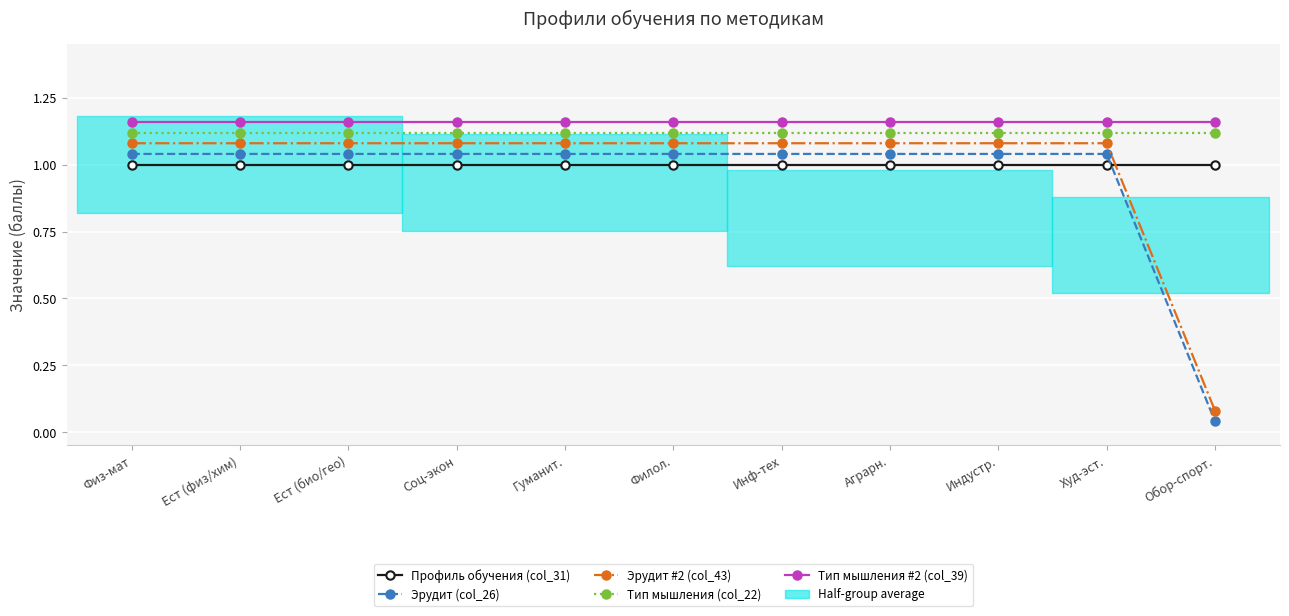

List the labels in order of Тип мышления #2 (col_39) value, largest first.

Физ-мат, Ест (физ/хим), Ест (био/гео), Соц-экон, Гуманит., Филол., Инф-тех, Аграрн., Индустр., Худ-эст., Обор-спорт.